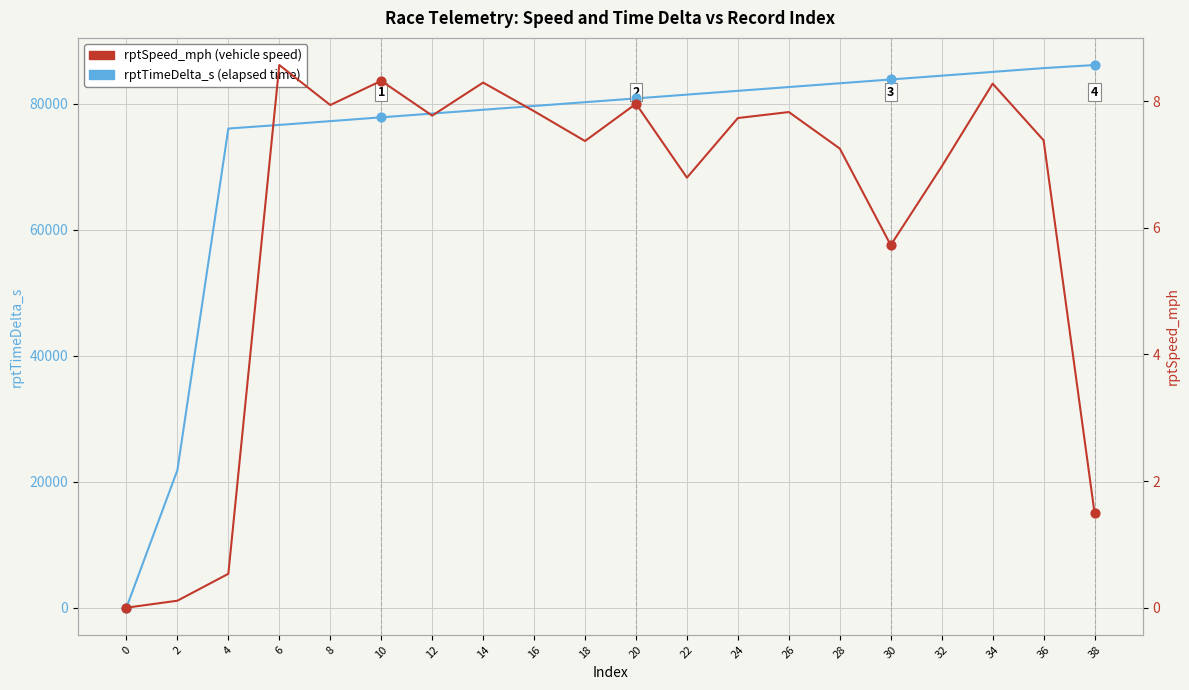

Is the value of rptSpeed_mph at 32 greater than the value of rptTimeDelta_s at 4?

No